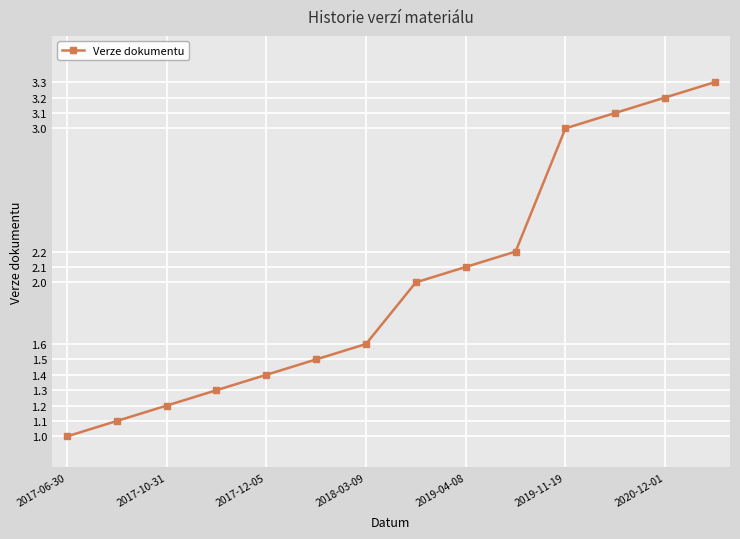

What is the difference between the second highest and minimum values?

2.2